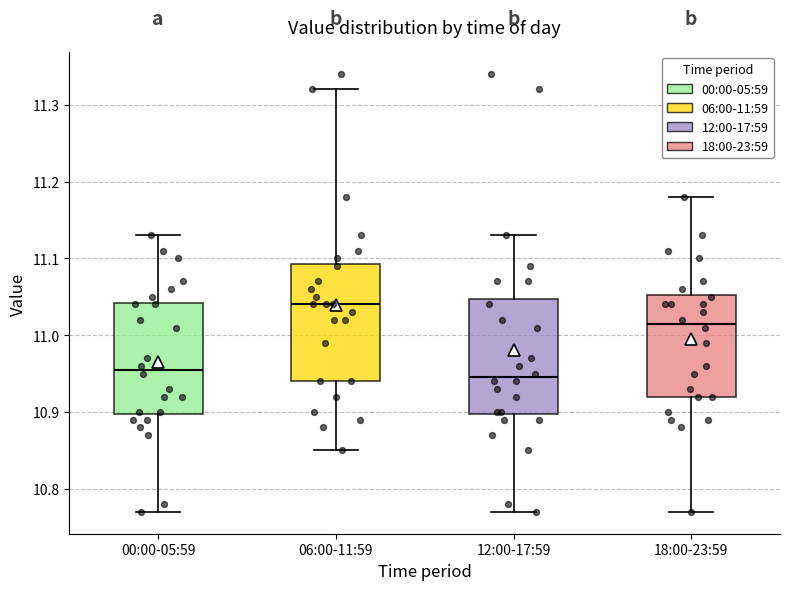

Reading left to right, transcribe this box plot: for each box, give where its median line is, the range the box spans, and where its two whiskers end, as read against the y-axis. The values are not printed on the chart, so give them approximately, as read against the axis.

00:00-05:59: median 10.96, box 10.90 to 11.04, whiskers 10.77 to 11.13
06:00-11:59: median 11.04, box 10.94 to 11.09, whiskers 10.85 to 11.32
12:00-17:59: median 10.95, box 10.90 to 11.05, whiskers 10.77 to 11.13
18:00-23:59: median 11.02, box 10.92 to 11.05, whiskers 10.77 to 11.18